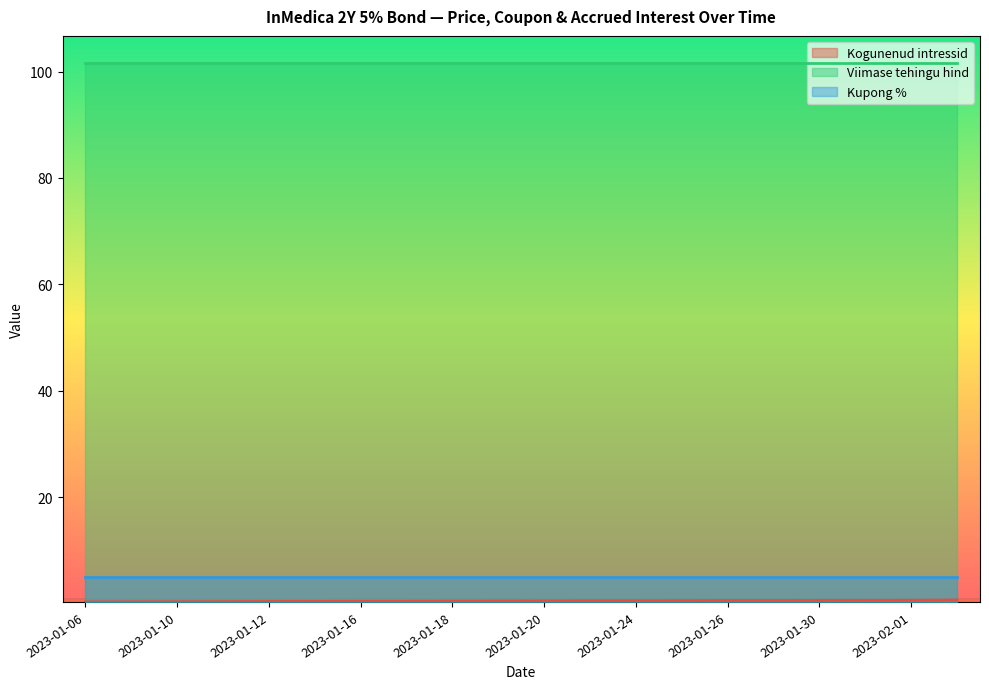

Reading left to right, extract all data points from this chart.

Kogunenud intressid: 0.7	0.6	0.6	0.6	0.6	0.6	0.5	0.5	0.5	0.5	0.5	0.4	0.4	0.4	0.4	0.4	0.4	0.3	0.3	0.3
Viimase tehingu hind: 101.6	101.6	101.6	101.6	101.6	101.6	101.6	101.6	101.6	101.6	101.6	101.6	101.6	101.6	101.6	101.6	101.6	101.6	101.6	101.6
Kupong %: 5.0	5.0	5.0	5.0	5.0	5.0	5.0	5.0	5.0	5.0	5.0	5.0	5.0	5.0	5.0	5.0	5.0	5.0	5.0	5.0